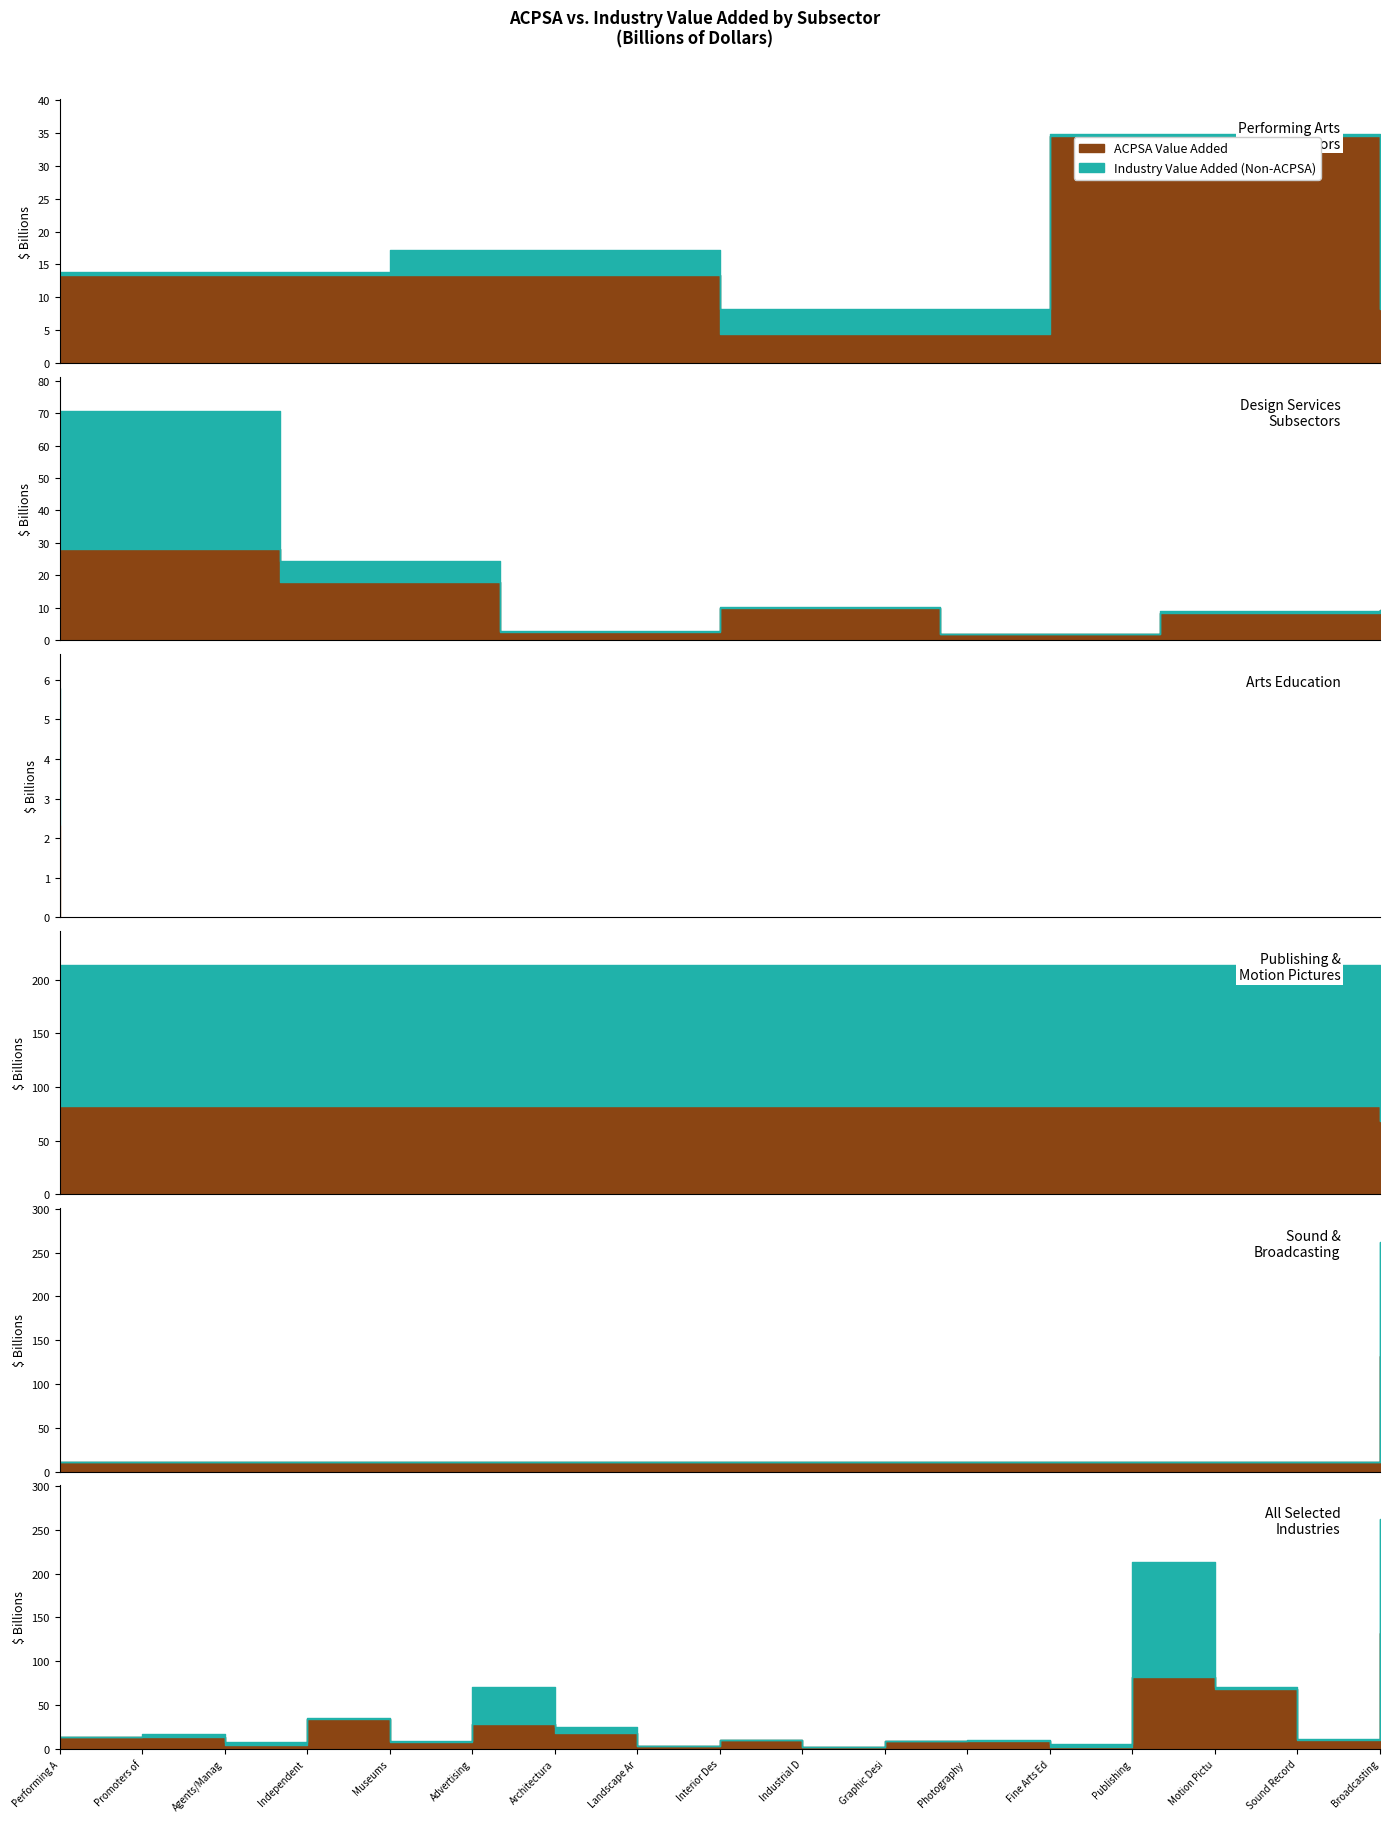

List the series in order of their overall mean, highest first.

Industry Value Added, ACPSA Value Added